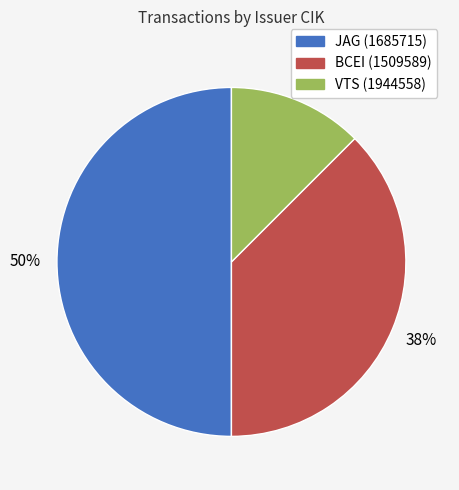

Is BCEI (1509589) the majority of the pie?

No